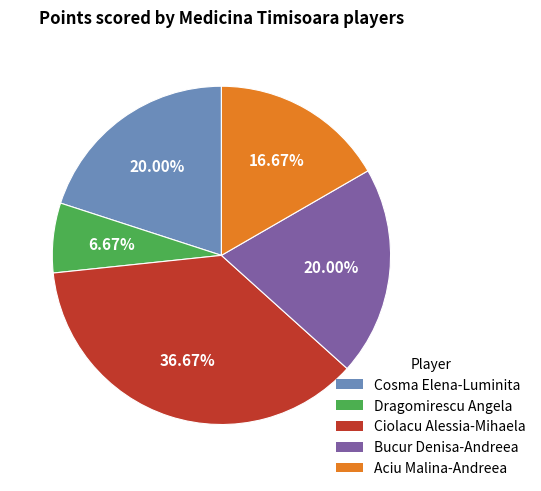

Approximately how many times larger is the value at Ciolacu Alessia-Mihaela compared to Aciu Malina-Andreea?

2.2